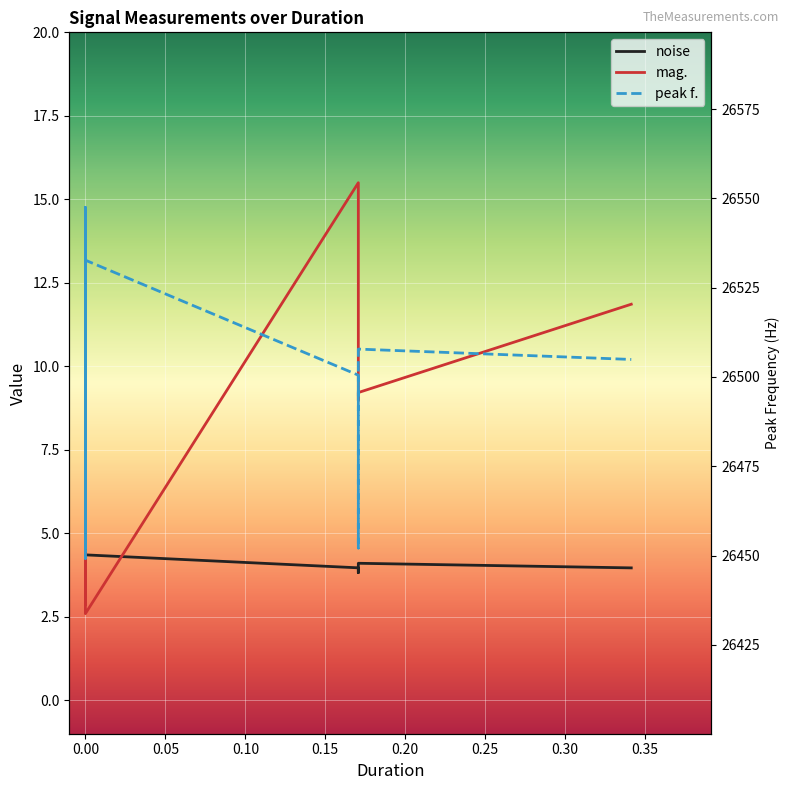

The peak f. series shows 7325.2 at 0.00. True or false?

False